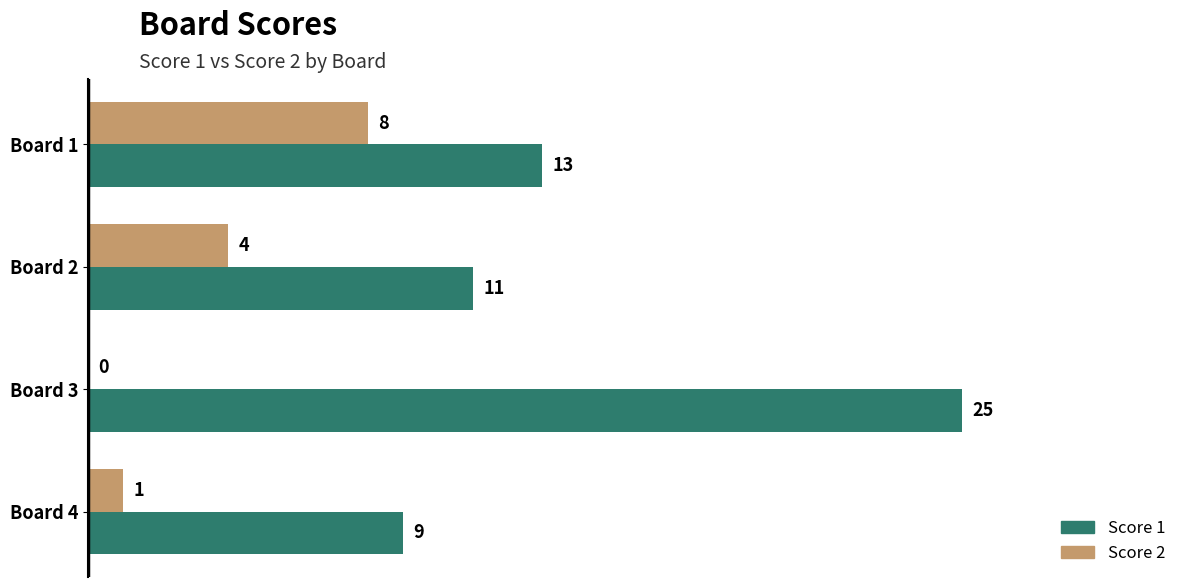

The Score 2 series shows 2 at Board 4. True or false?

False